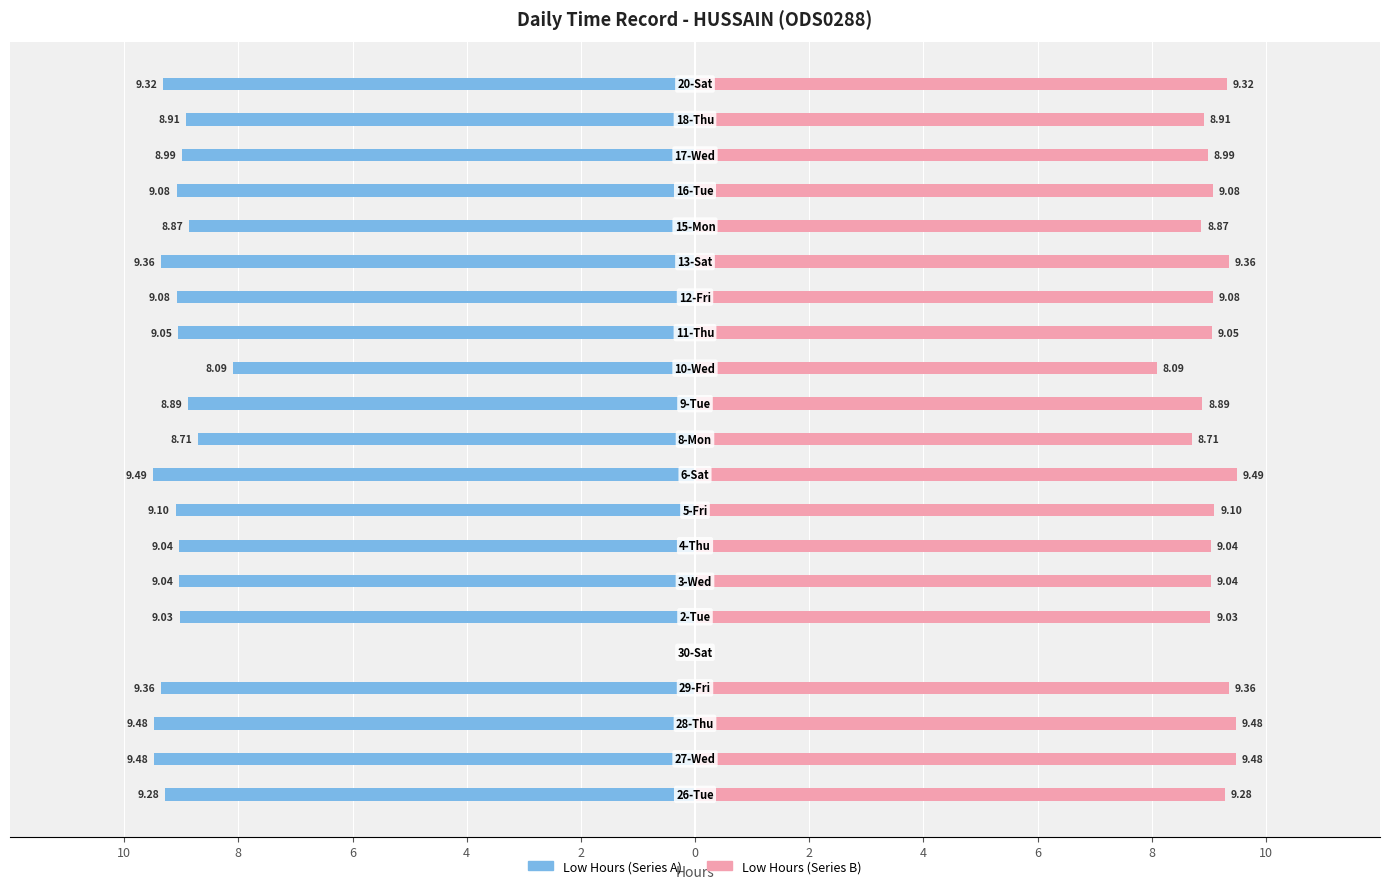

Which series has the largest total across all categories?

Low Hours (Right)